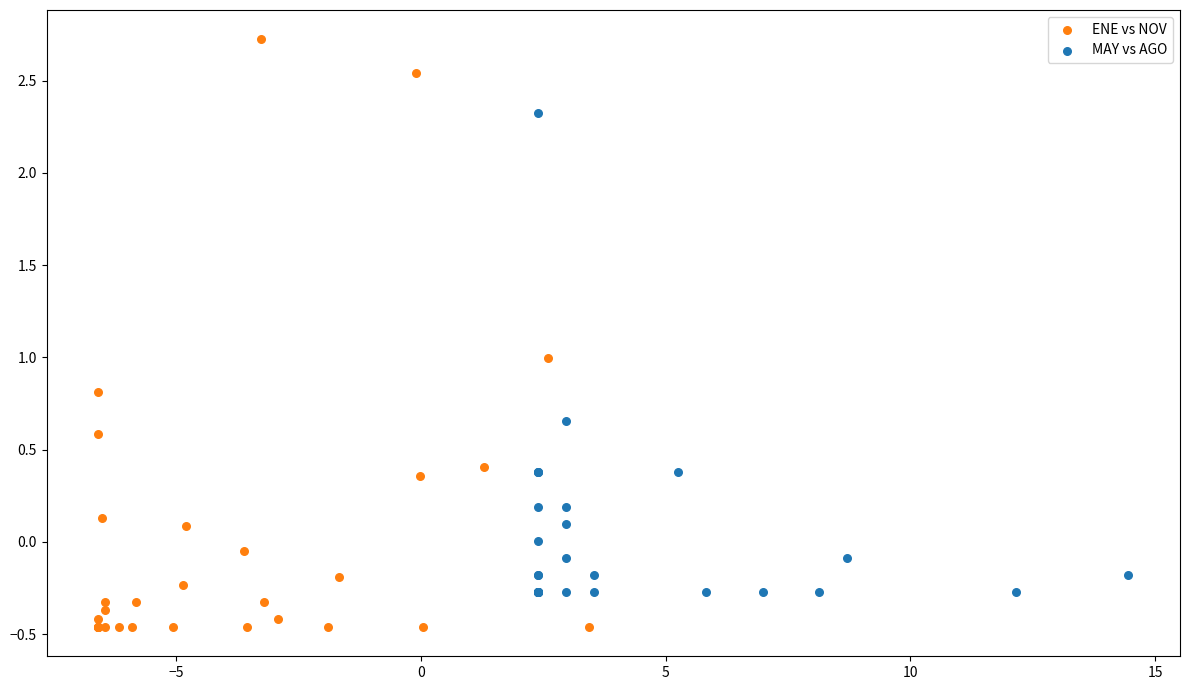

Which series has the largest Y range (max minus min)?

ENE vs NOV